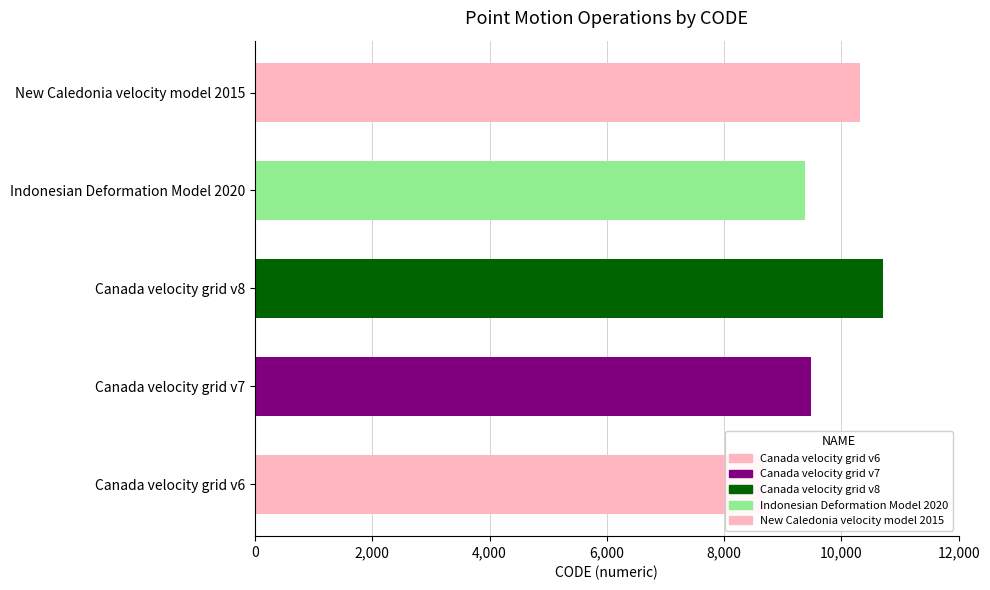

Reading right to left, extract all data points from this chart.

10323	9375	10707	9483	8676